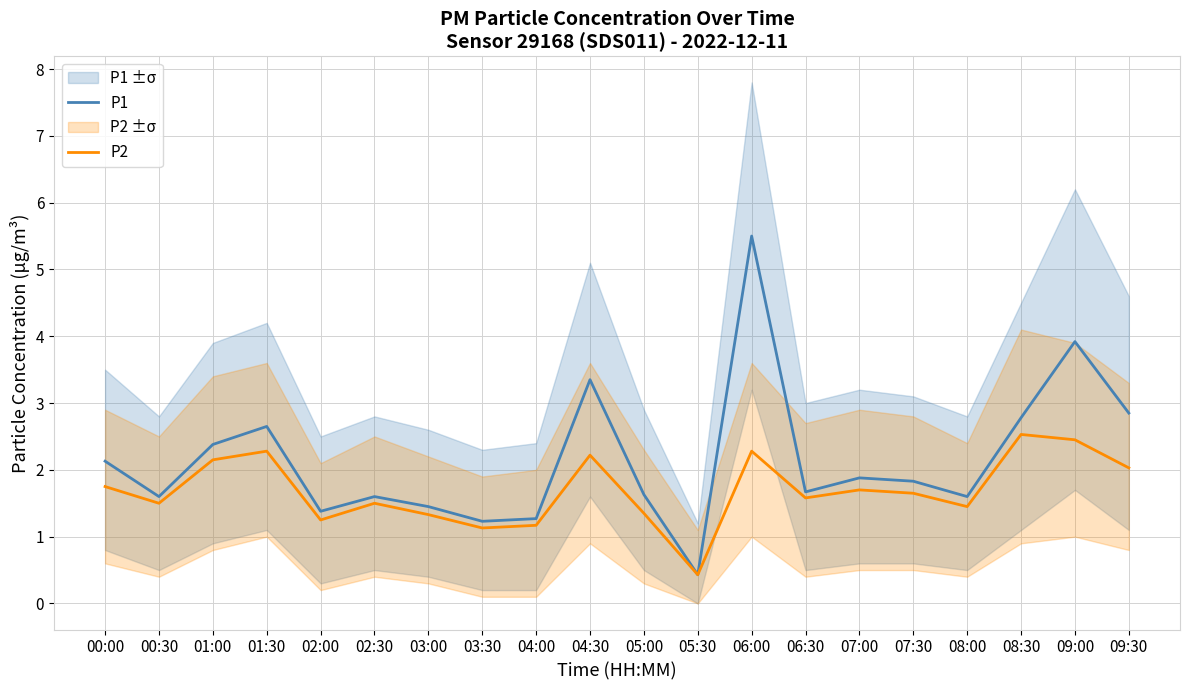

Reading left to right, list all the values displayed in this chart.

P1: 00:00=2.1	00:30=1.6	01:00=2.4	01:30=2.6	02:00=1.4	02:30=1.6	03:00=1.4	03:30=1.2	04:00=1.3	04:30=3.4	05:00=1.6	05:30=0.4	06:00=5.5	06:30=1.7	07:00=1.9	07:30=1.8	08:00=1.6	08:30=2.8	09:00=3.9	09:30=2.9
P2: 00:00=1.8	00:30=1.5	01:00=2.1	01:30=2.3	02:00=1.2	02:30=1.5	03:00=1.3	03:30=1.1	04:00=1.2	04:30=2.2	05:00=1.4	05:30=0.4	06:00=2.3	06:30=1.6	07:00=1.7	07:30=1.6	08:00=1.4	08:30=2.5	09:00=2.5	09:30=2.0